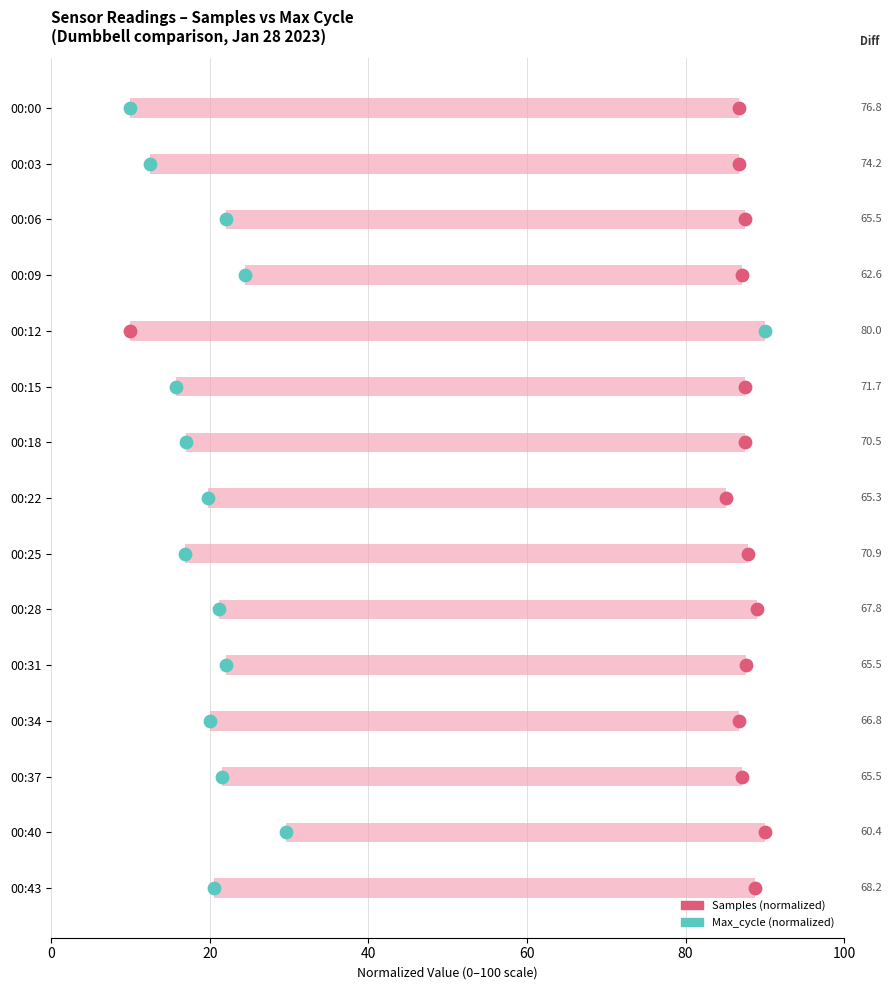

Is the value of Max_cycle at 13 greater than the value of Samples at 40?

Yes